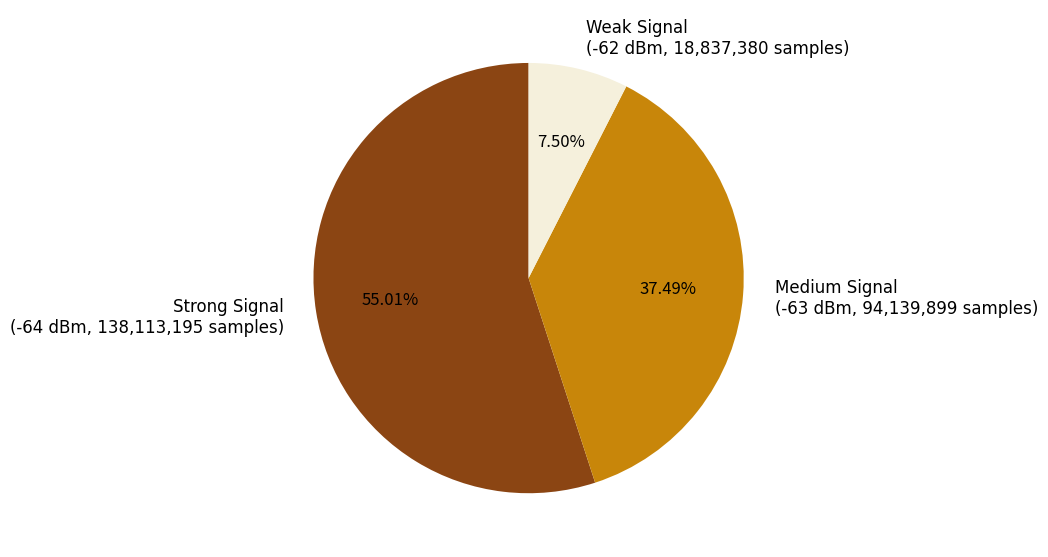

Combined, do Medium Signal (-63 dBm, 94,139,899 samples) and Strong Signal (-64 dBm, 138,113,195 samples) account for over 50%?

Yes